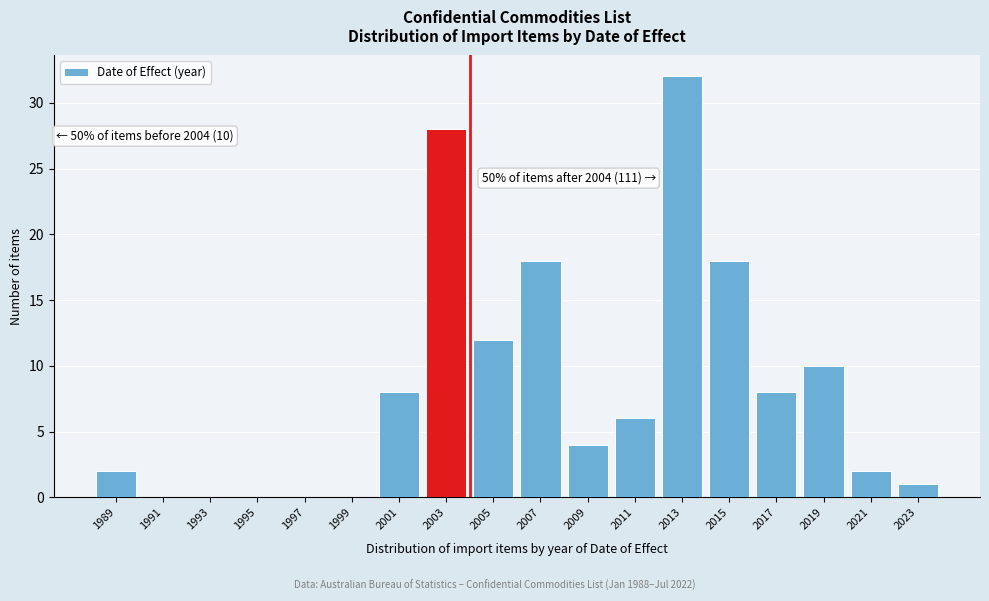

Which category has the highest value across all series?

2013